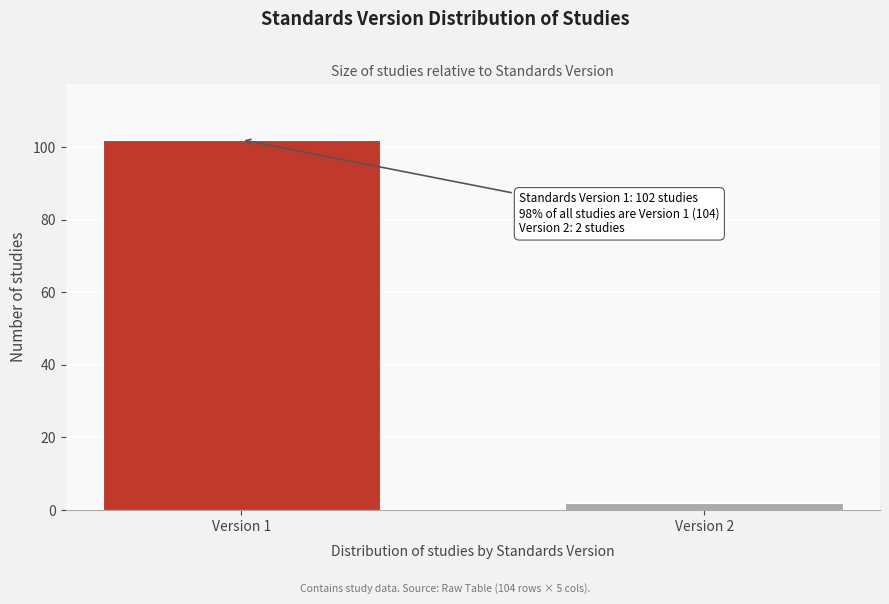

Reading right to left, extract all data points from this chart.

Version 2=2	Version 1=102